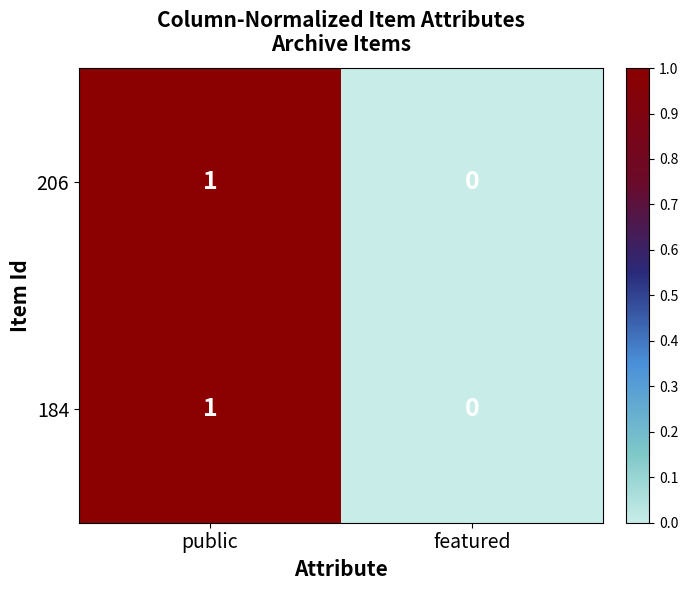

At which category is the sum across all series the highest?

public